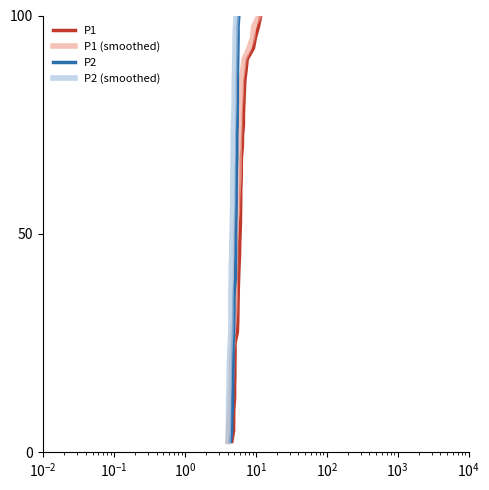

What is the label of the 7th point from the right?

33